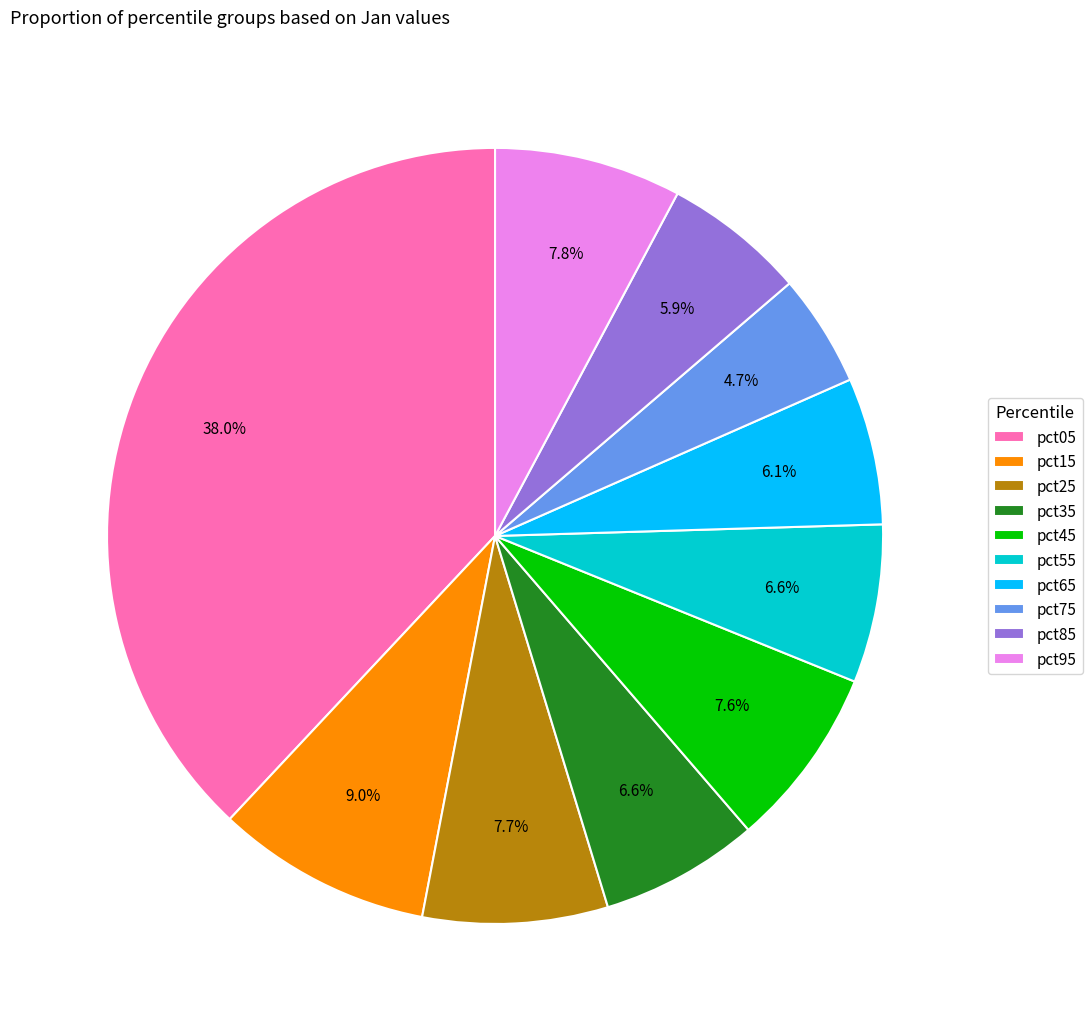

Is there a majority slice in this chart?

No